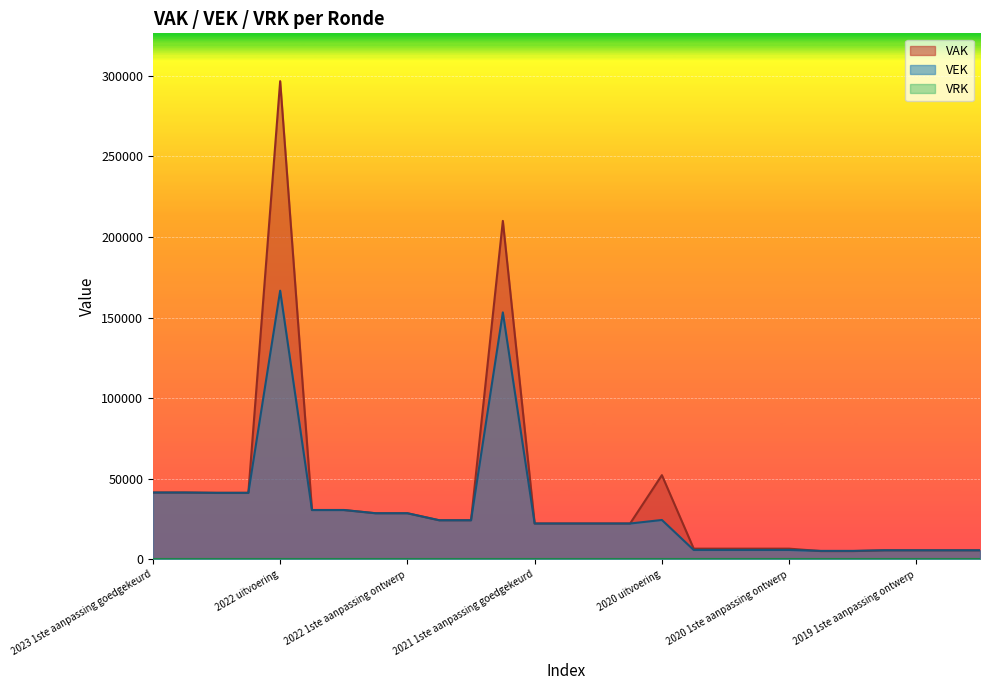

Which series has the largest total across all categories?

VAK